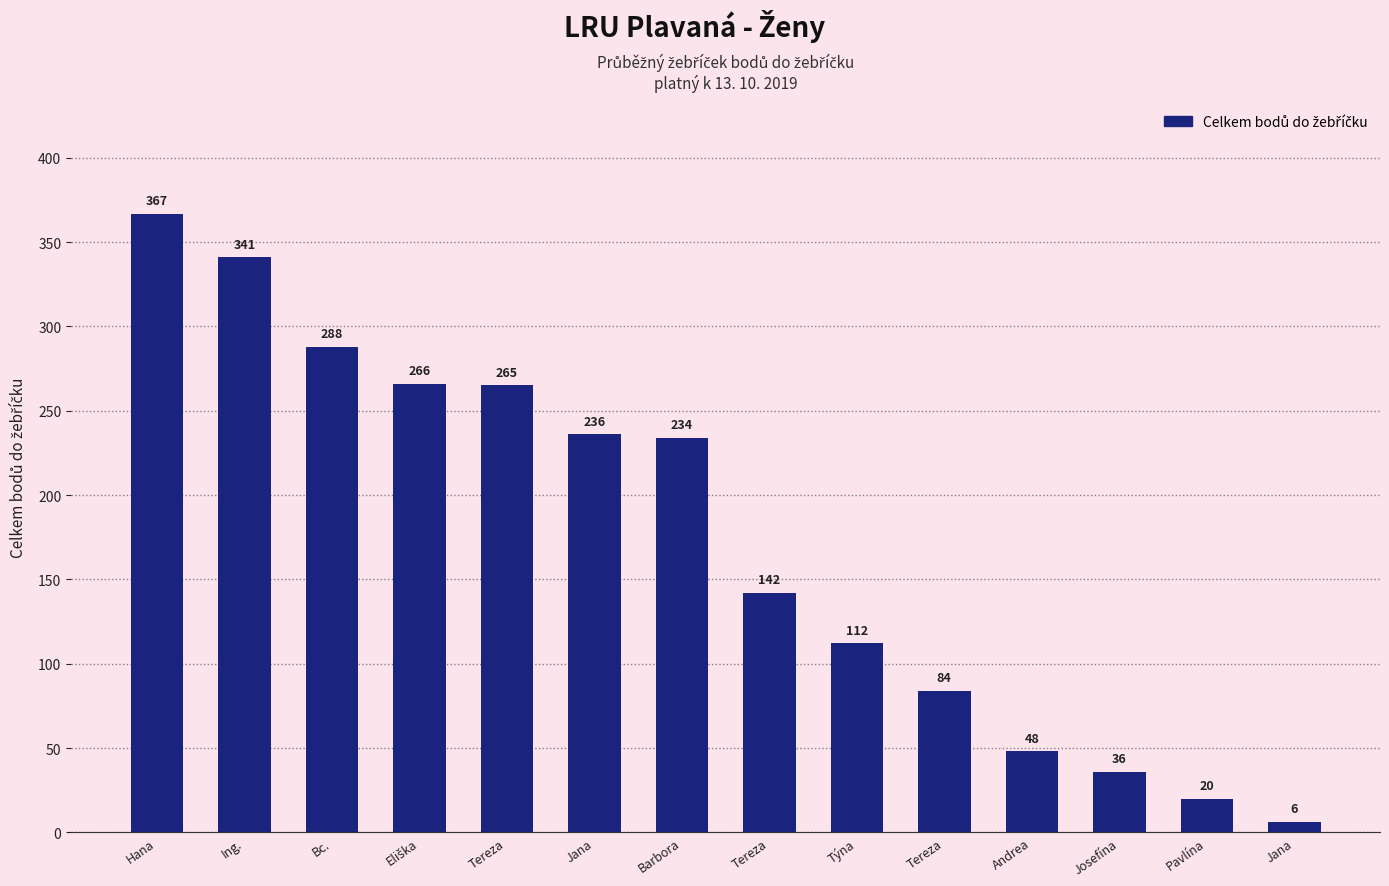

How many categories are shown in the chart?

14